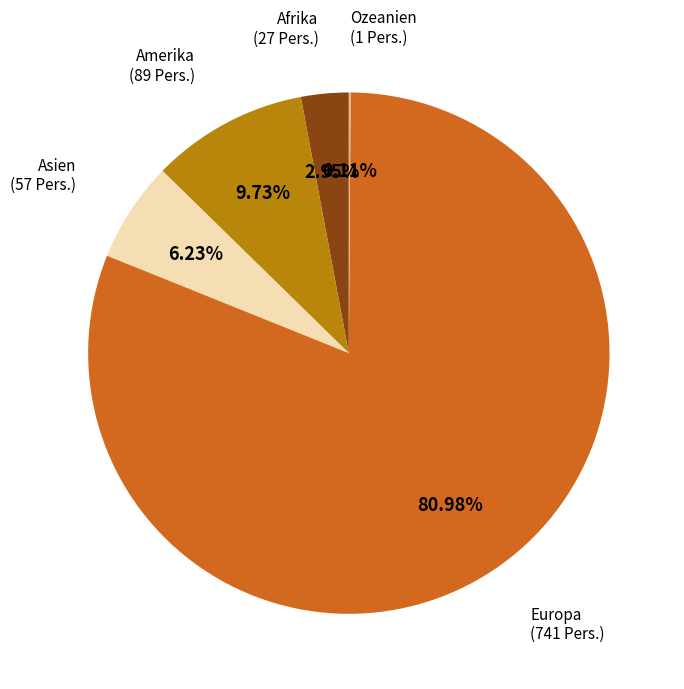

To the nearest percent, what is the difference between the largest and smallest slice percentages?

81%